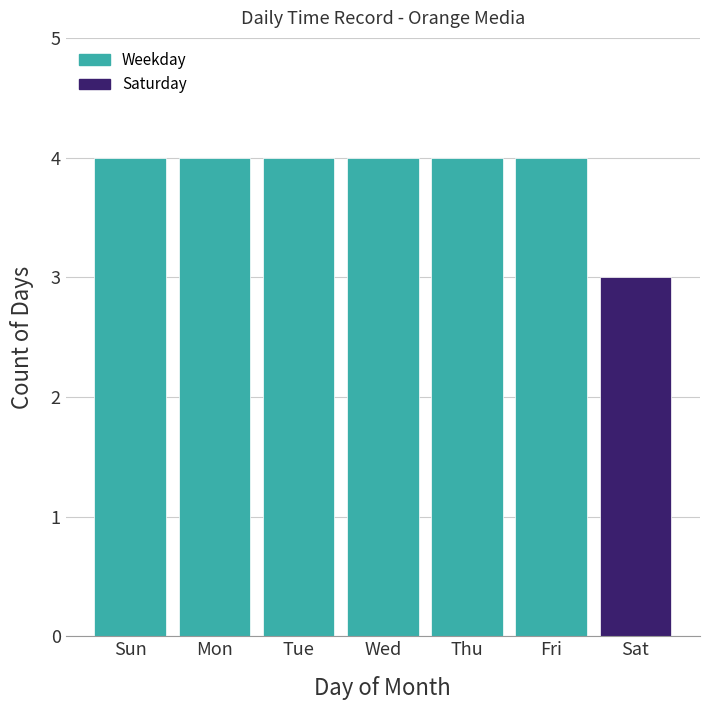

Reading left to right, list all the values displayed in this chart.

4	4	4	4	4	4	3